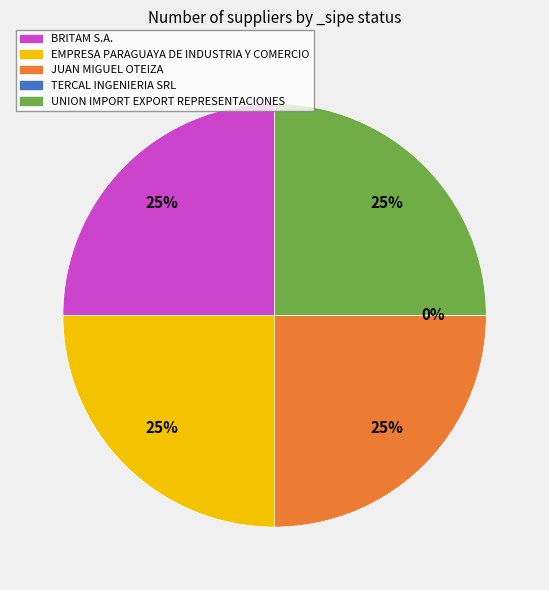

Is it true that BRITAM S.A. is 31% of the pie?

False